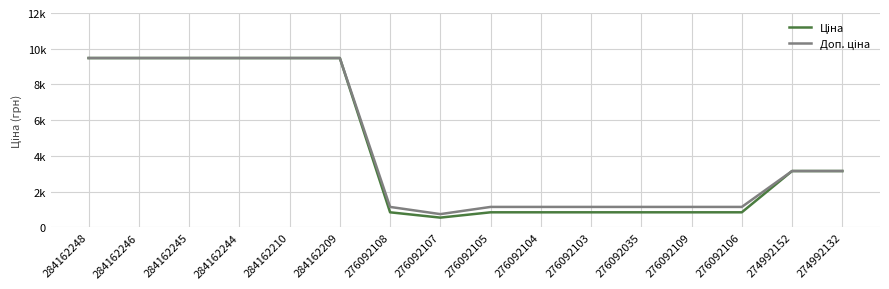

At which category is the sum across all series the highest?

284162248